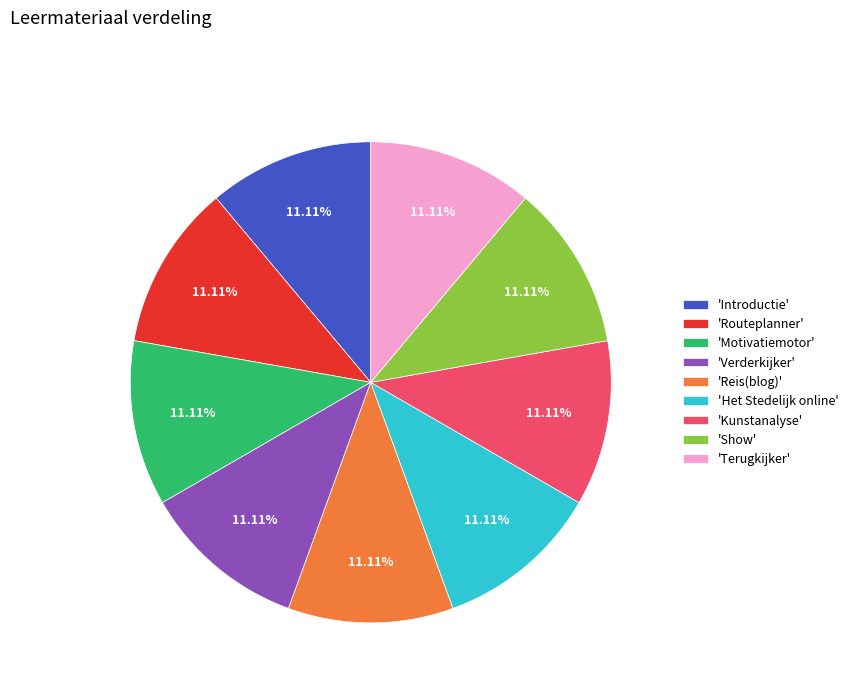

To the nearest percent, what is the average slice percentage?

11%